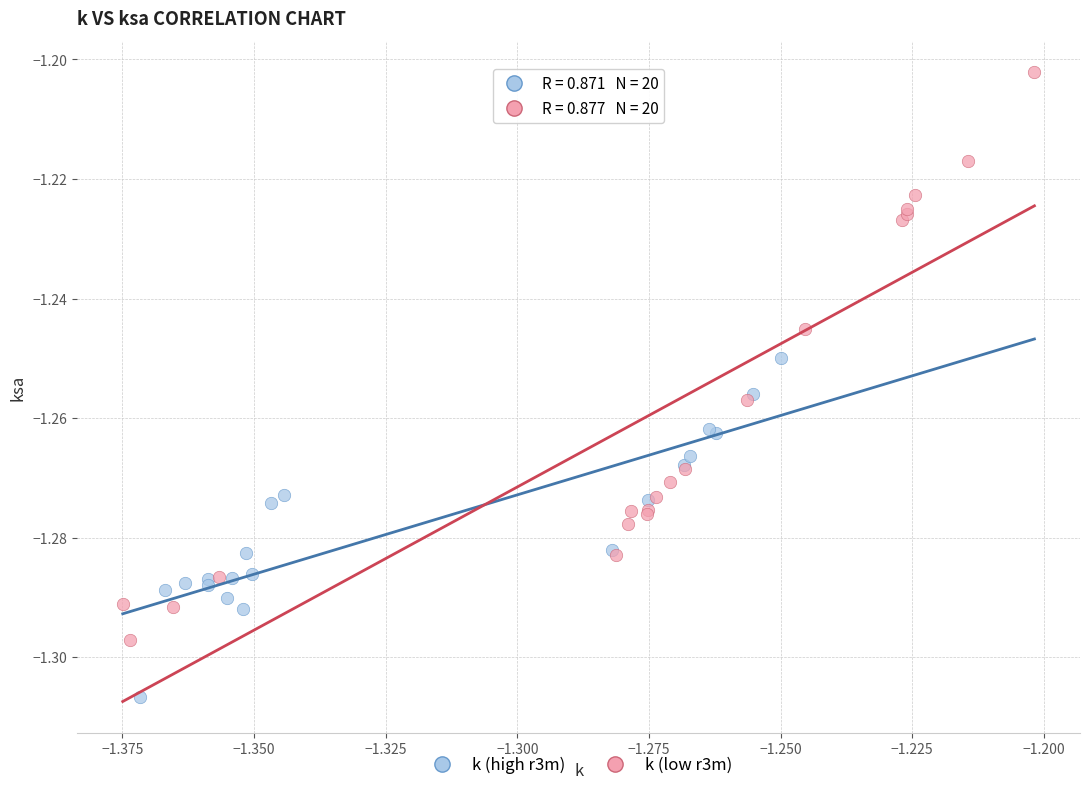

Which series has the largest Y range (max minus min)?

k (low r3m)